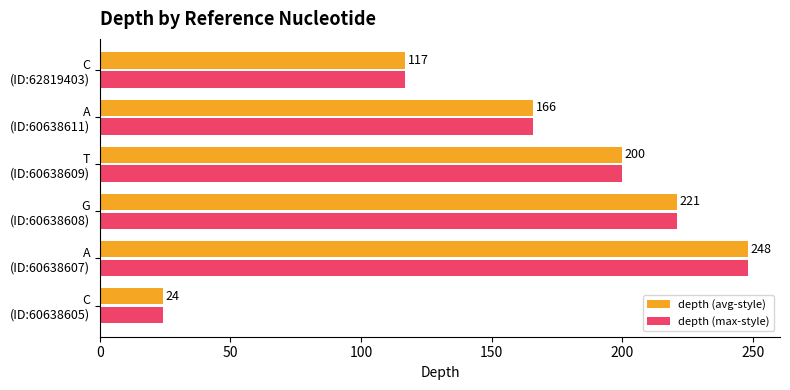

What is the maximum value for depth (avg-style)?

248